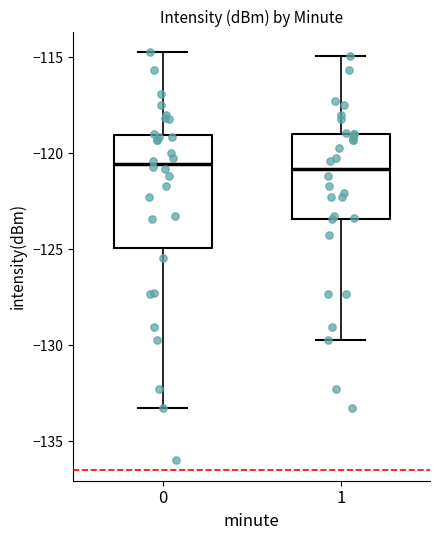

Comparing the boxes themselves (not the whiskers), which one is the tallest?

0